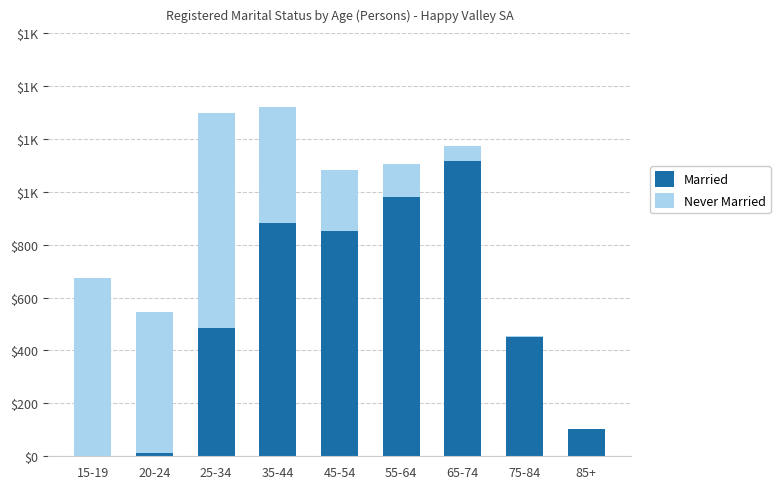

Are the bars horizontal?

No